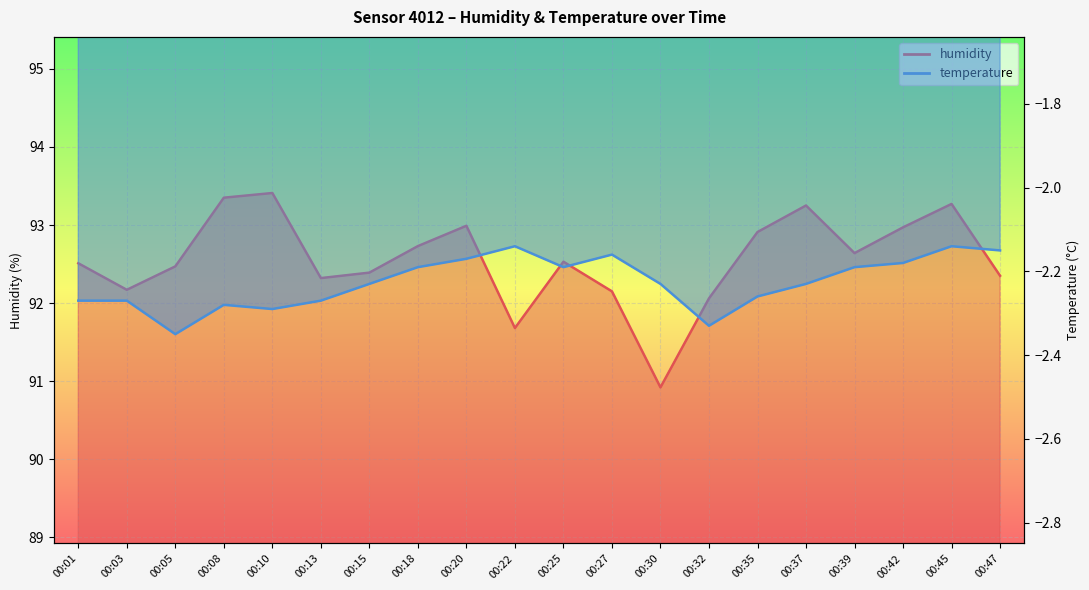

The value of temperature at 00:39 is -2.2. True or false?

True